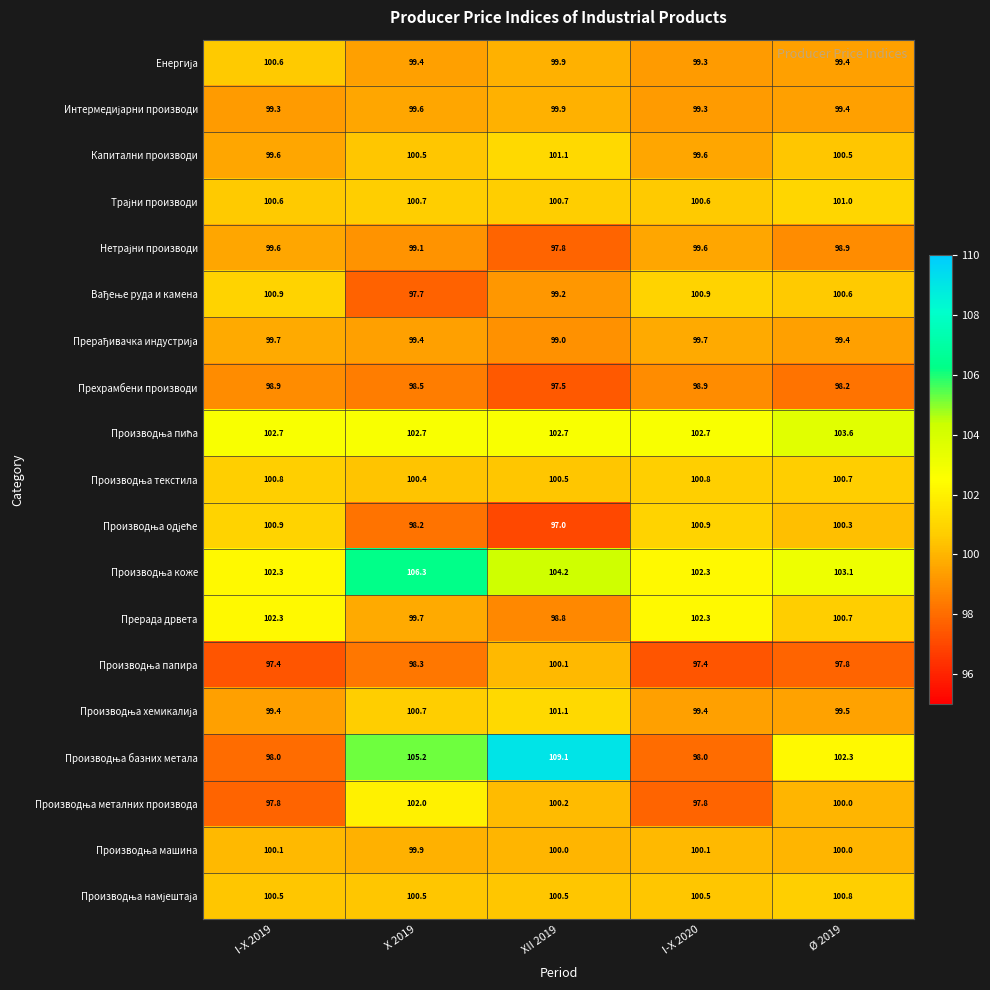

What is the total value across all series at Ø 2019?

1906.2